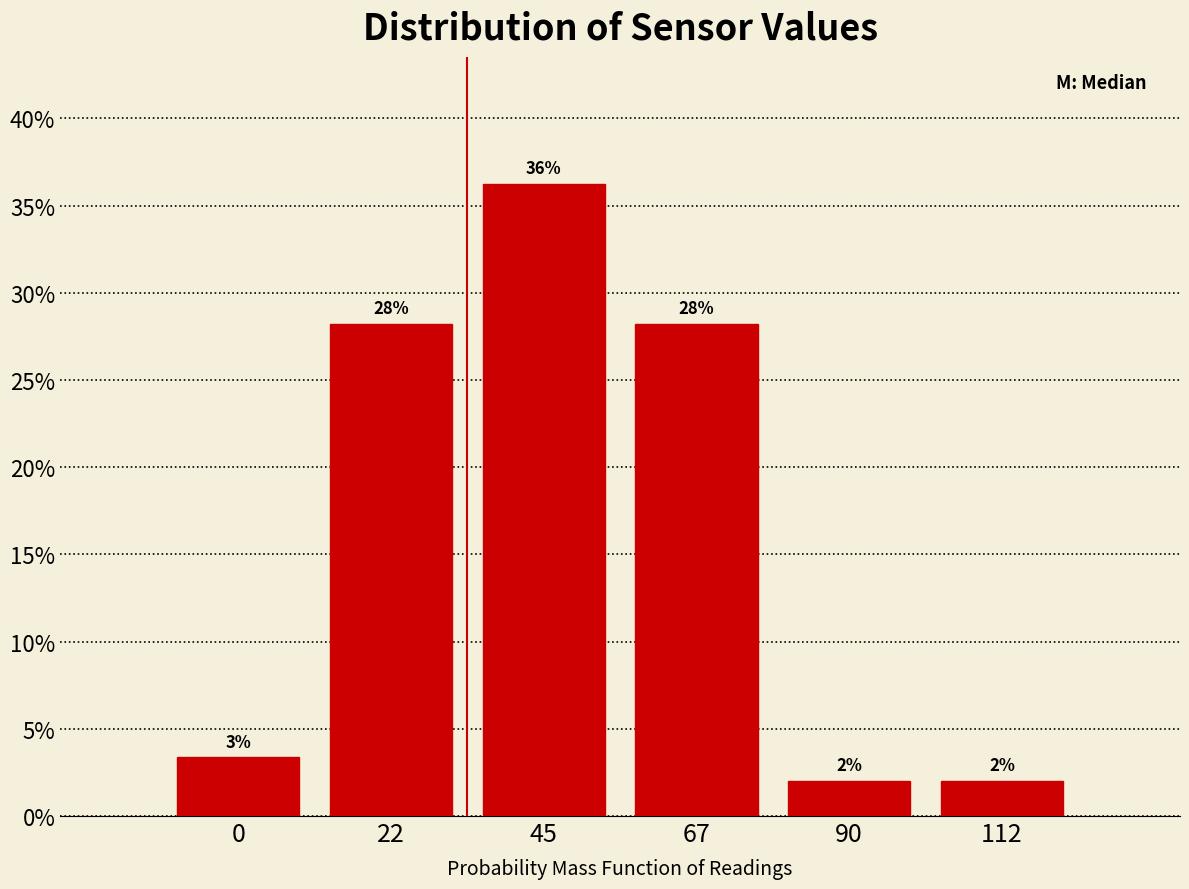

How many bars are there in total?

6